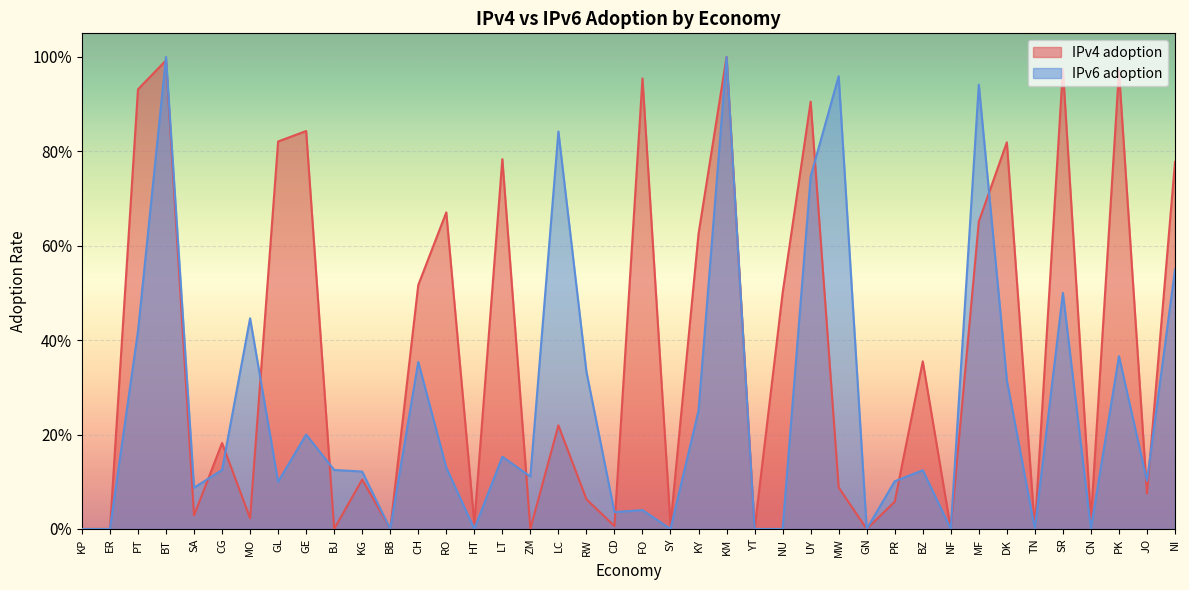

List the labels in order of IPv6 adoption value, largest first.

BT, KM, MW, MF, LC, UY, NI, SR, MO, PT, PK, CH, RW, DK, KY, GE, LT, RO, CG, BJ, BZ, KG, ZM, JO, PR, GL, SA, FO, CD, CN, KP, ER, BB, HT, SY, YT, NU, GN, NF, TN